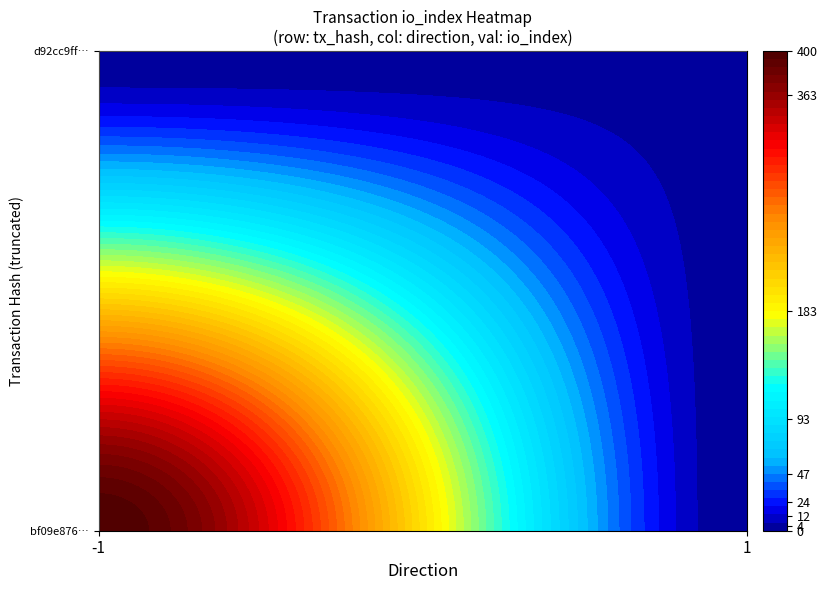

What is the difference between the maximum and minimum values in the d92cc9ff1922763aa4907efb47cd5da941f7bfe series?

3